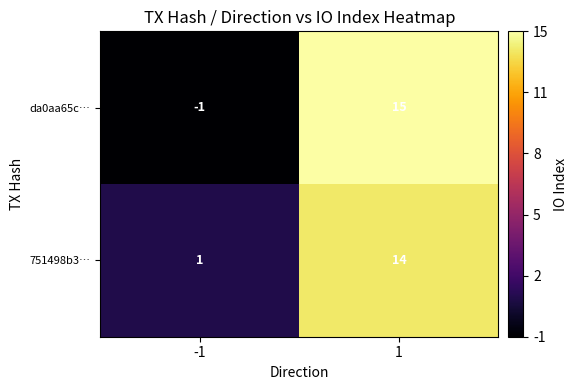

How many positive values does the da0aa65c… series have?

1